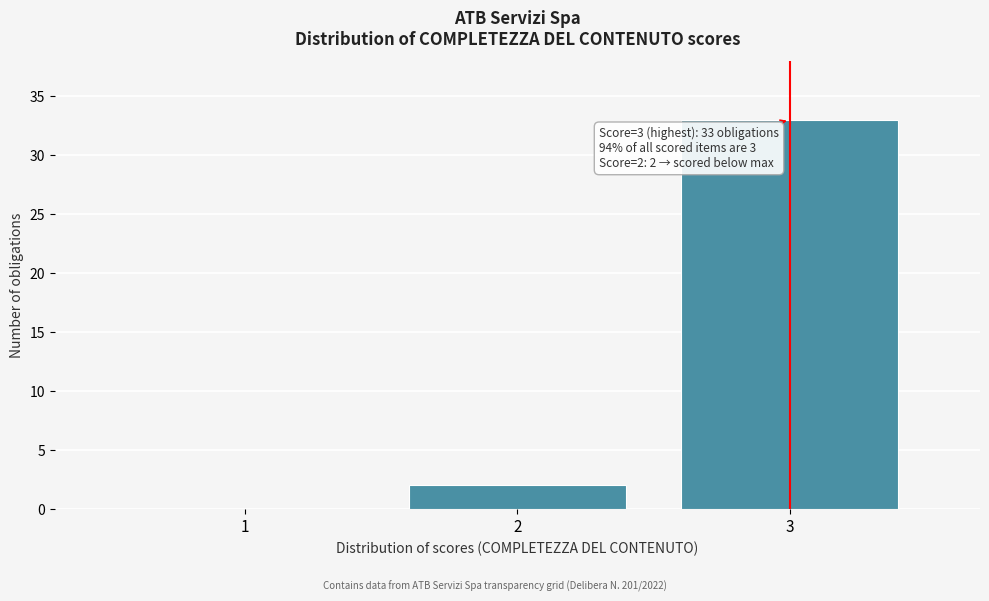

Which range on the x-axis has the tallest bar?

2.5 to 3.5